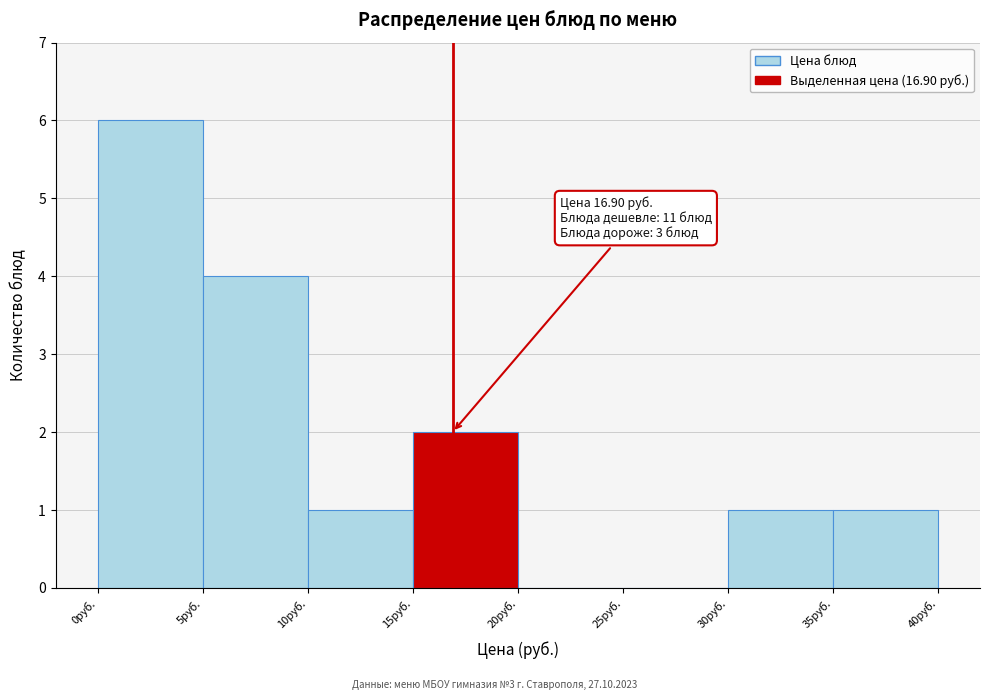

Which range on the x-axis has the tallest bar?

0 to 5